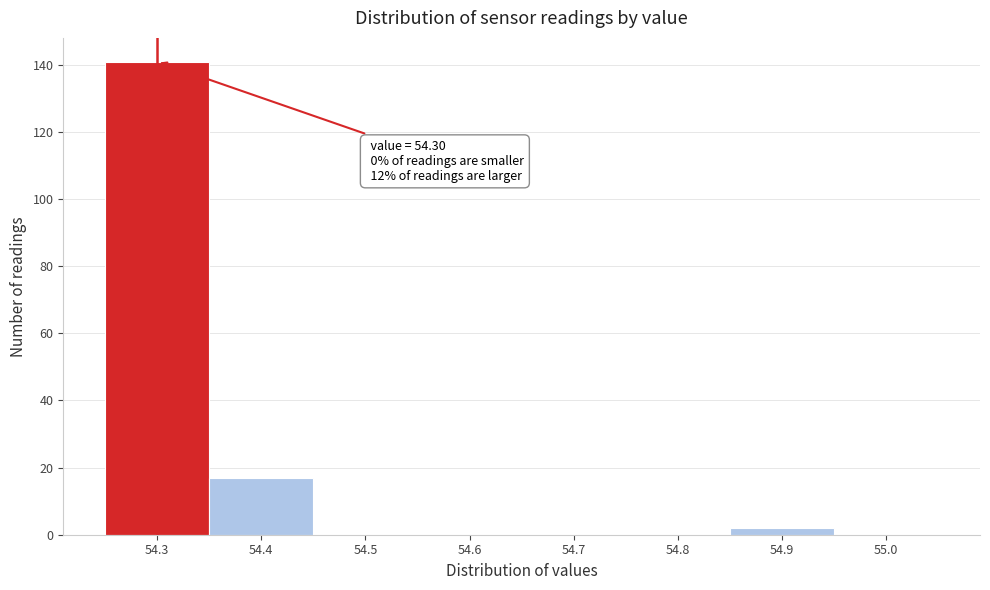

Over which range of the x-axis is the bar tallest?

54.25 to 54.35